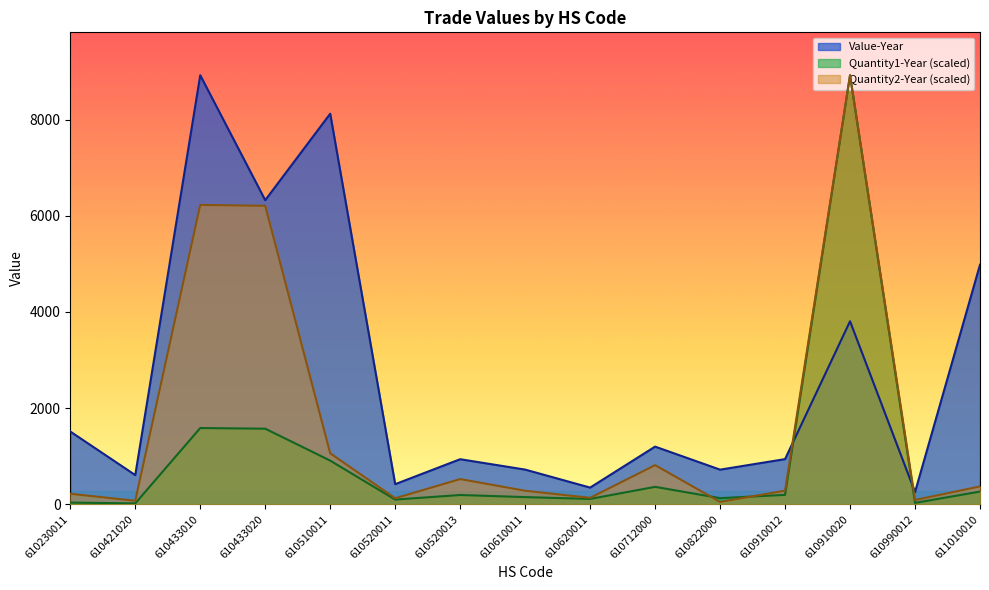

At how many categories does at least one series exceed 5546?

4